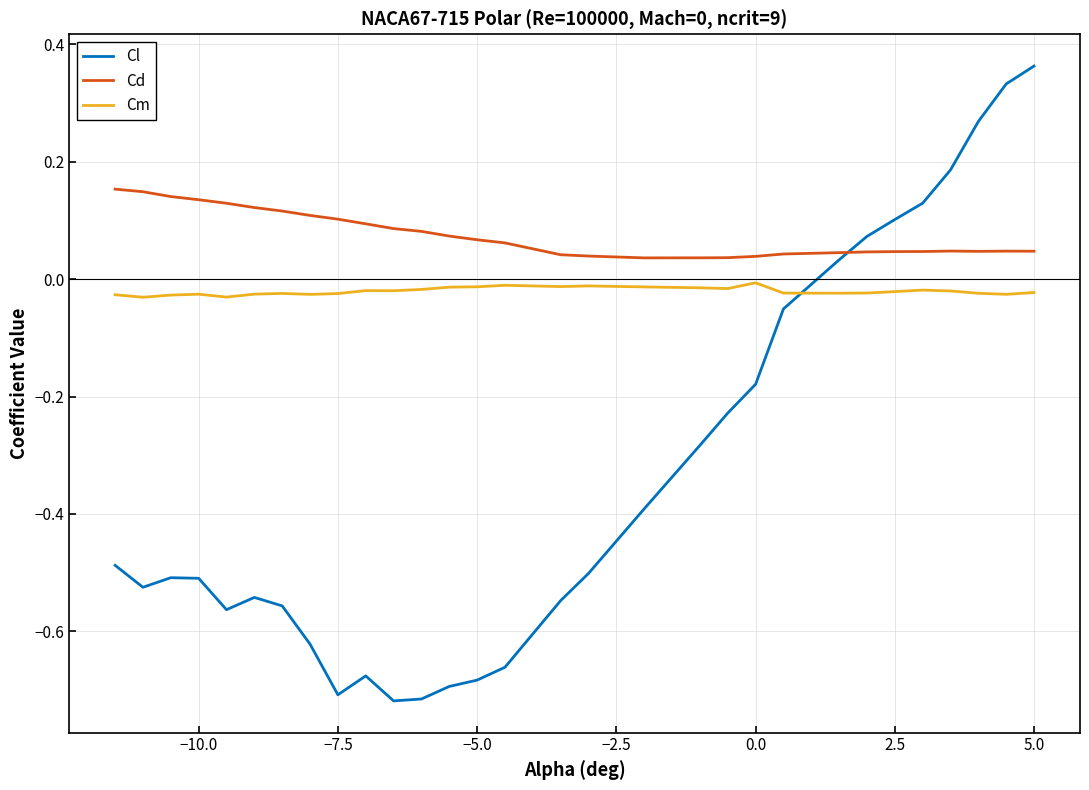

Which series has the largest range (max minus min)?

Cl